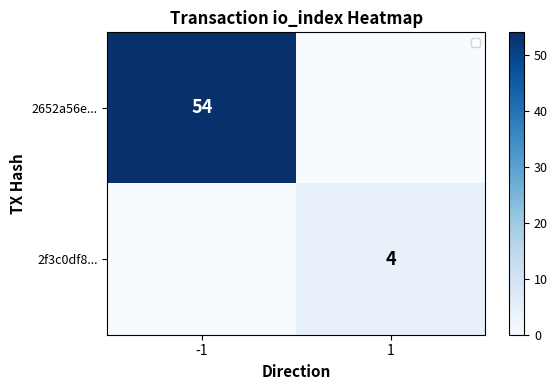

Is it true that 2f3c0df8... equals 4 at 1?

True